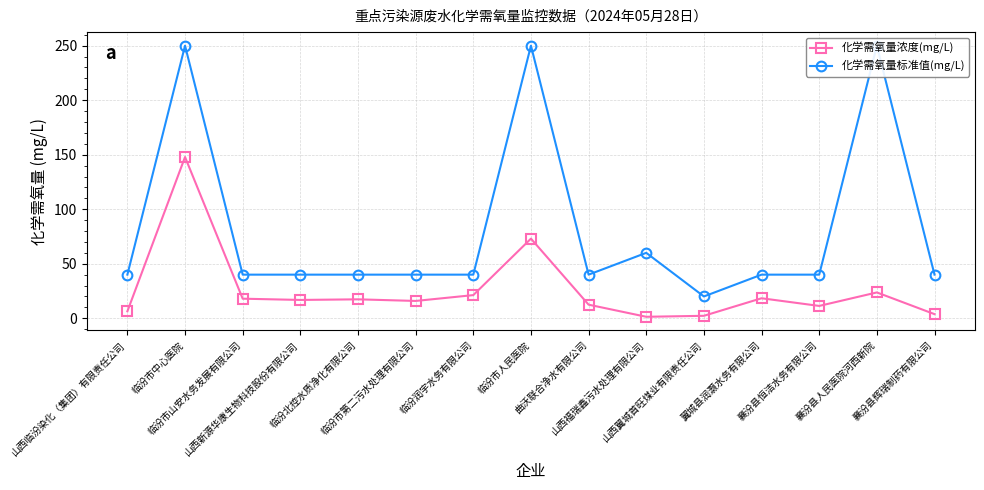

Does the chart have visible grid lines?

Yes